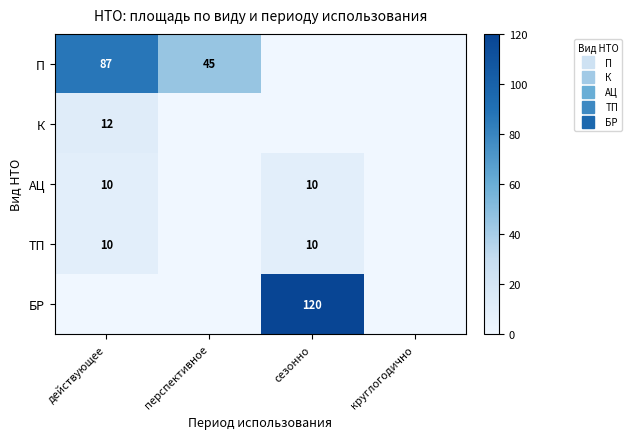

Rank the series at действующее from lowest to highest value.

БР, АЦ, ТП, К, П